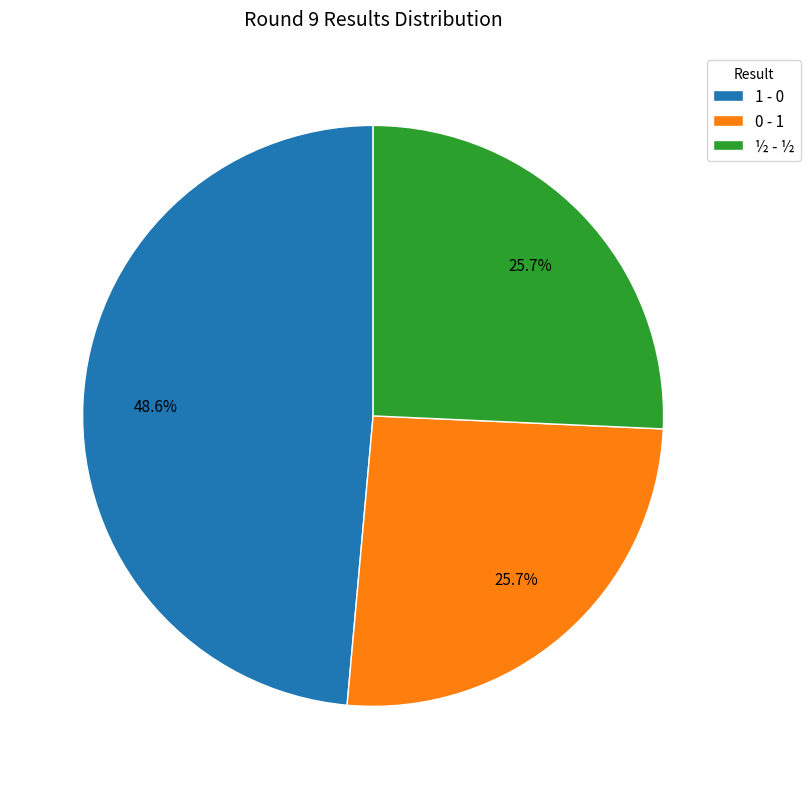

What percentage is the 0 - 1 slice, to the nearest percent?

26%